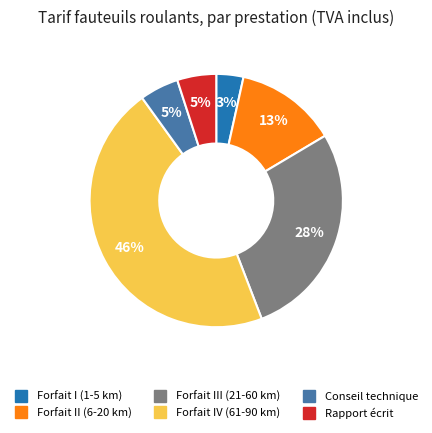

To the nearest percent, what is the difference between the Rapport écrit and Forfait I (1-5 km) slice percentages?

2%